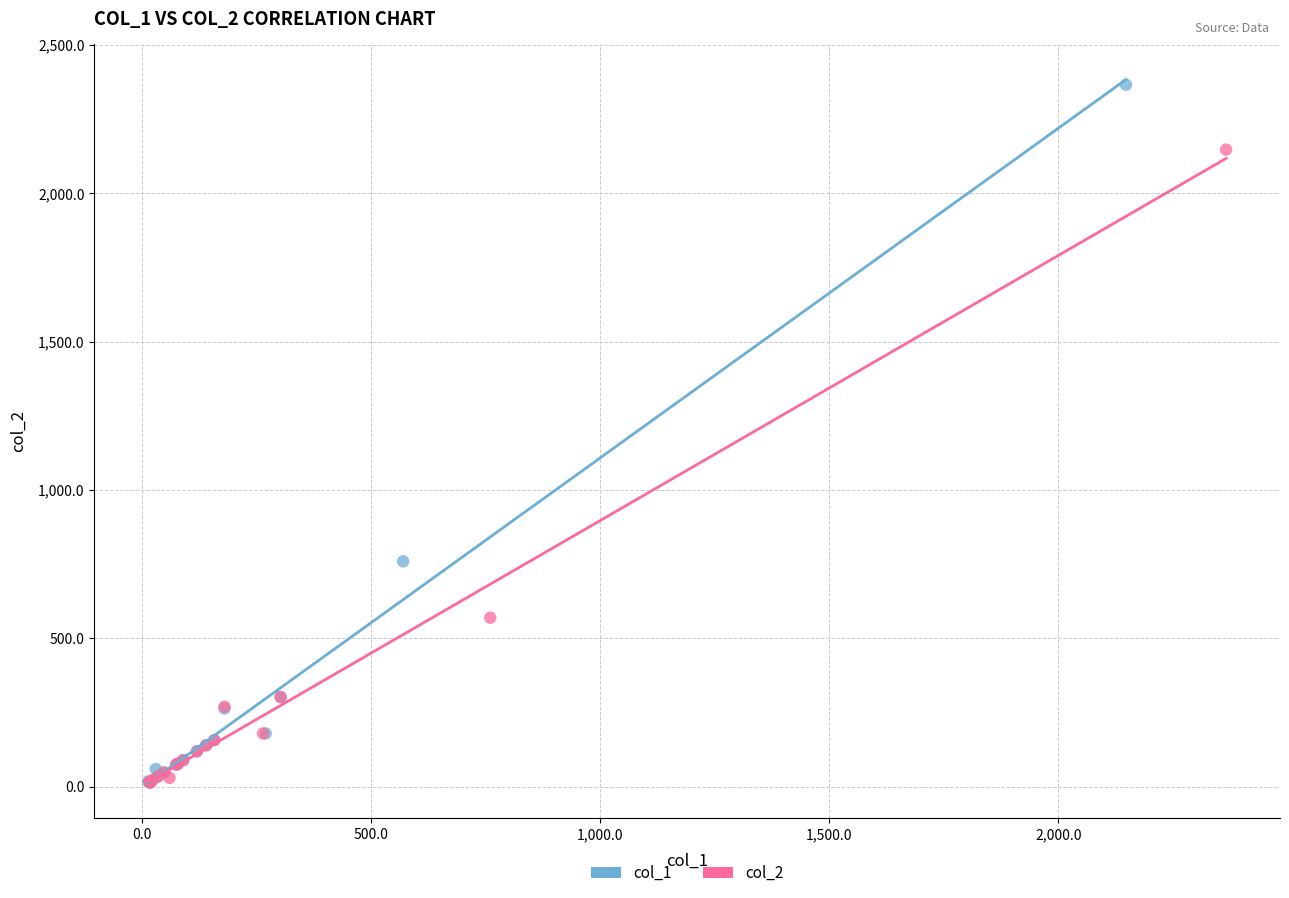

Which series reaches the maximum Y coordinate?

col_1